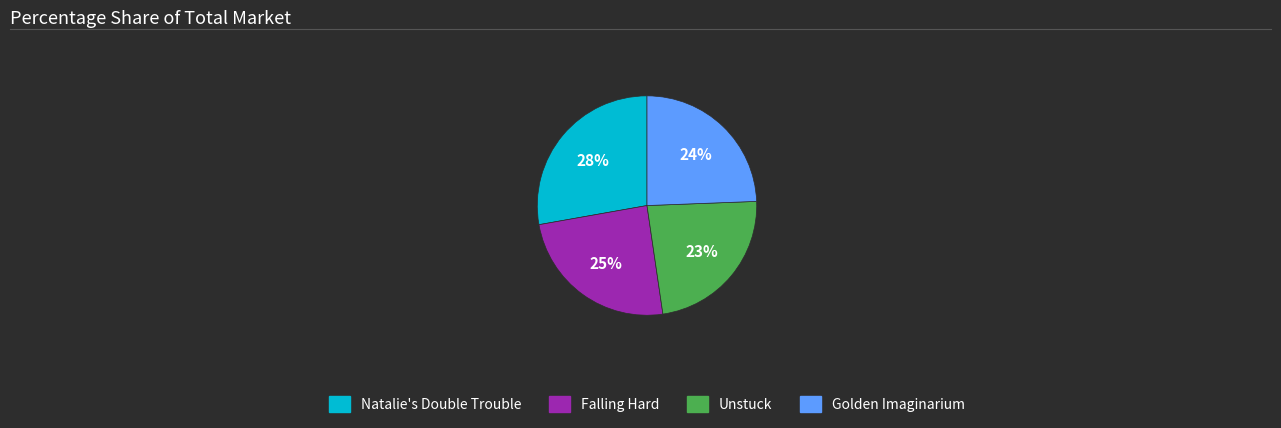

Combined, do Natalie's Double Trouble and Golden Imaginarium account for over 50%?

Yes